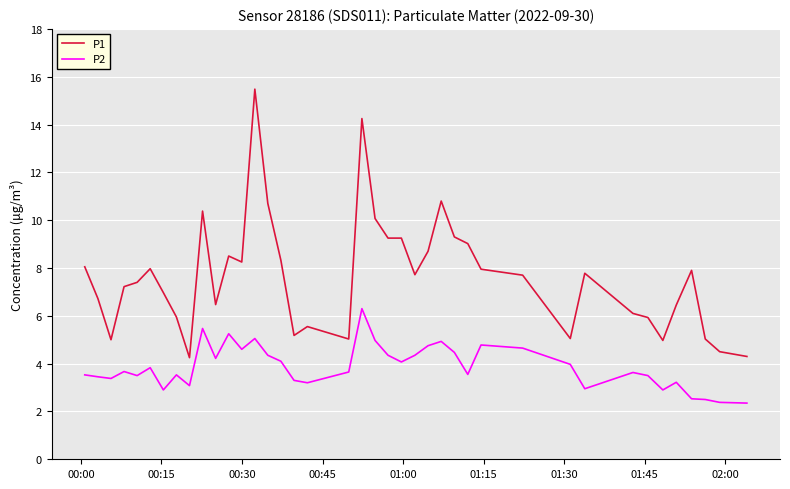

Rank the series by their maximum value, from lowest to highest.

P2, P1